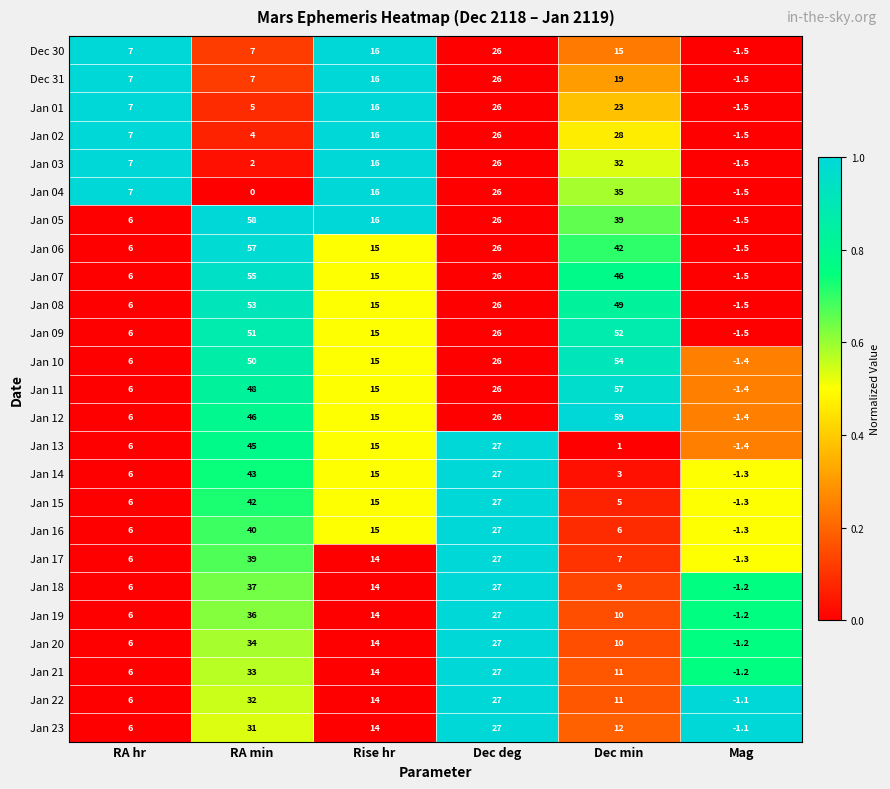

What is the approximate value of Jan 11 at Dec min?

57.0